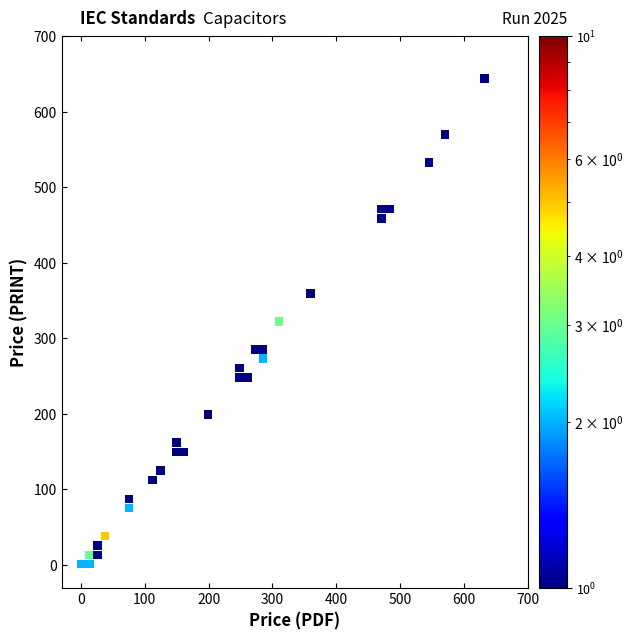

What is the range of Y values (max minus min)?

643.4